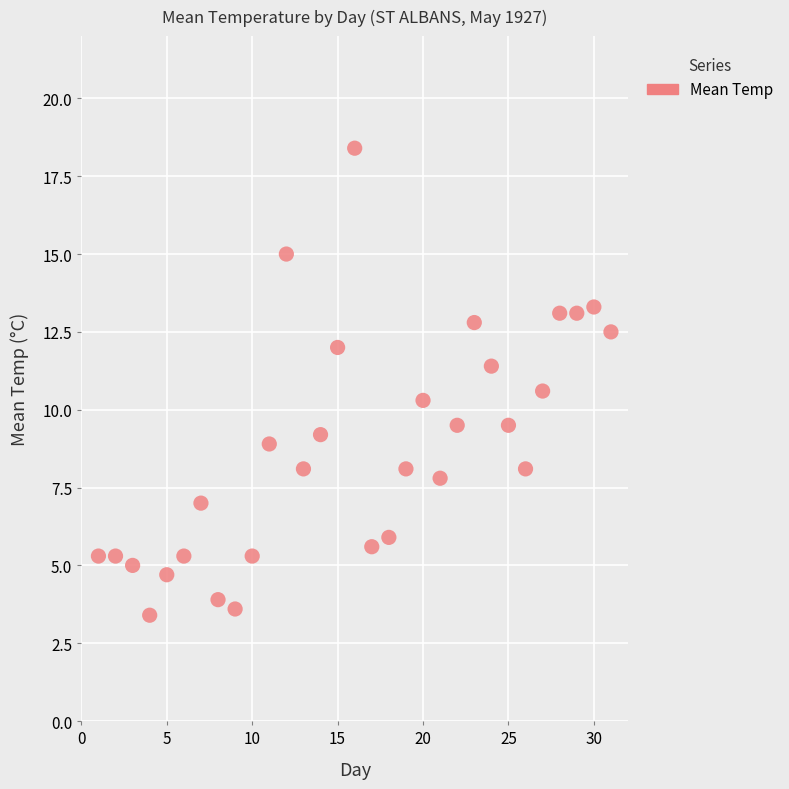

What is the range of X values (max minus min)?

30.0